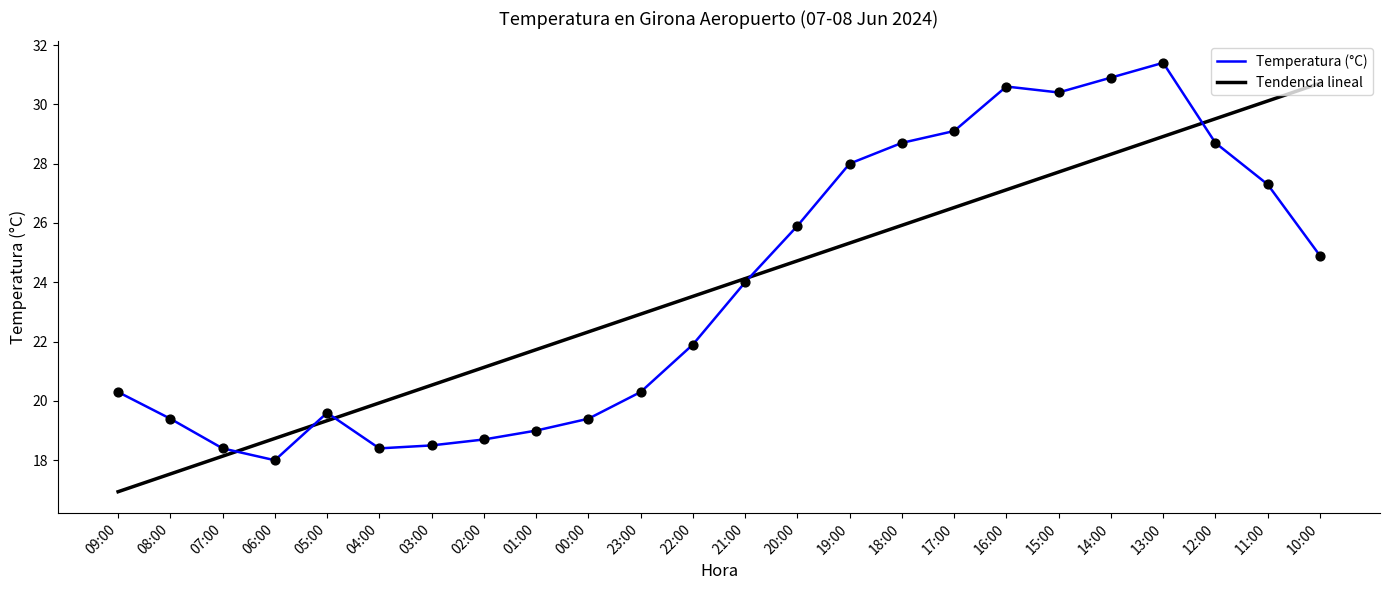

What is the total value across all series at 19:00?

53.3